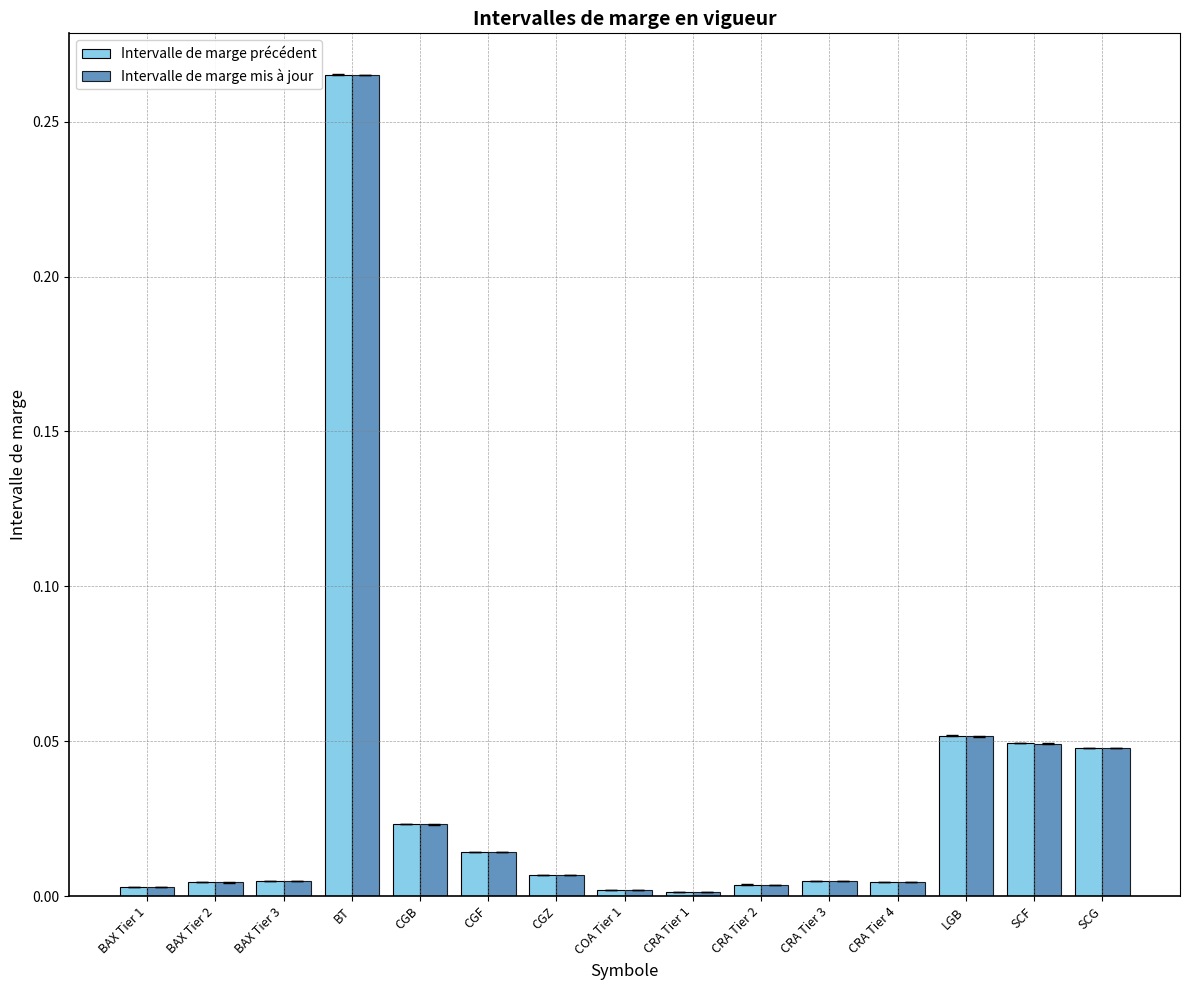

At which category is the sum across all series the highest?

BT